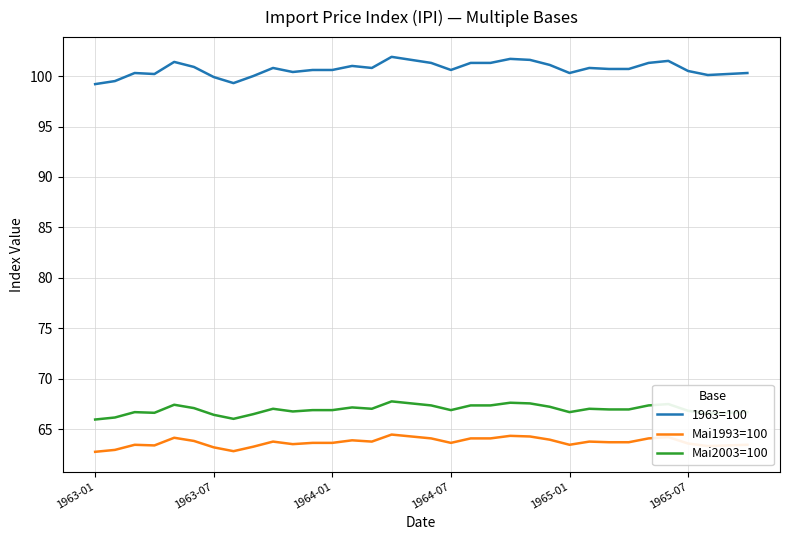

At how many categories does at least one series exceed 84?

34